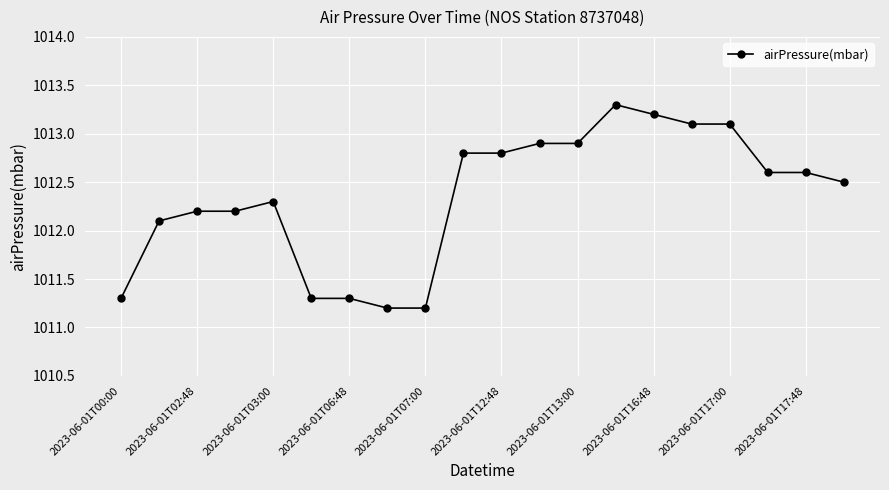

Reading left to right, transcribe all the data shown in this chart.

1011.3	1012.1	1012.2	1012.2	1012.3	1011.3	1011.3	1011.2	1011.2	1012.8	1012.8	1012.9	1012.9	1013.3	1013.2	1013.1	1013.1	1012.6	1012.6	1012.5